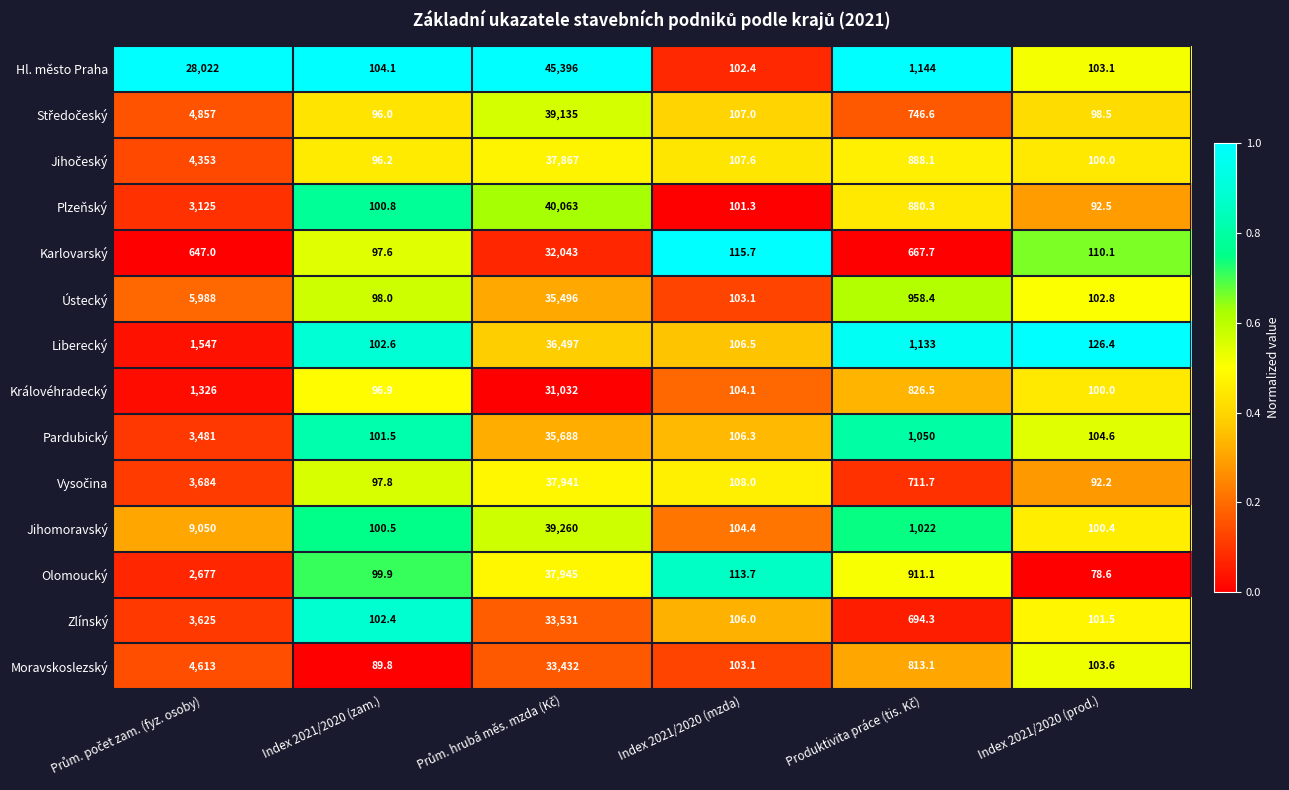

What is the sum of all Královéhradecký values?

33485.5